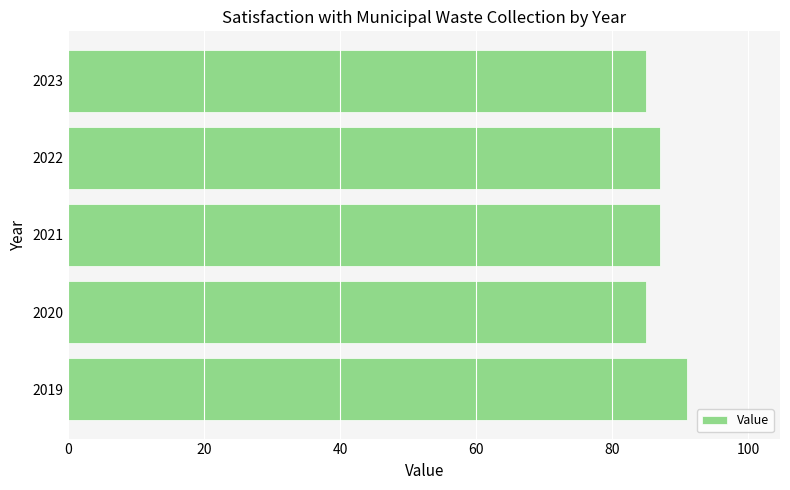

The value at 2019 is 91. True or false?

True